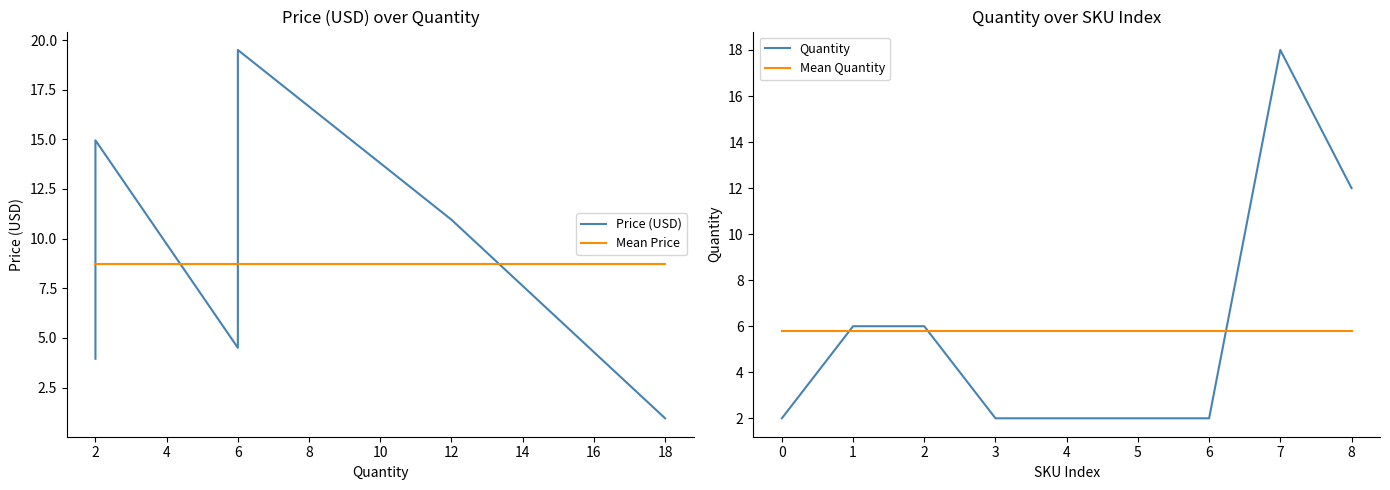

How many intersections are there between Price (USD) and Mean Quantity?

4